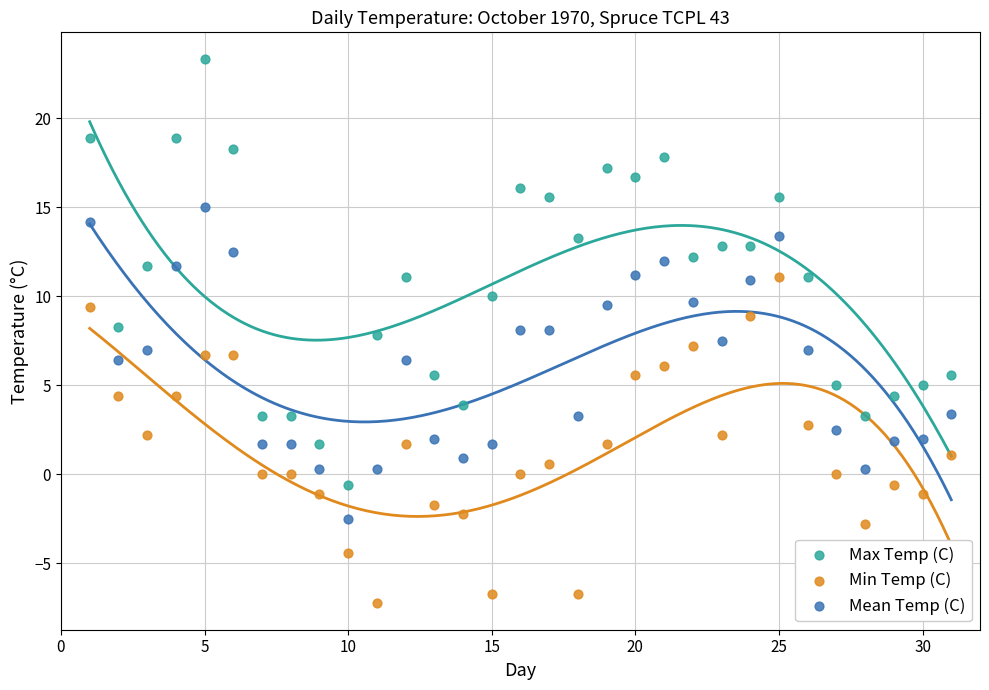

Across all data points, what is the range of Y values (max minus min)?

30.5